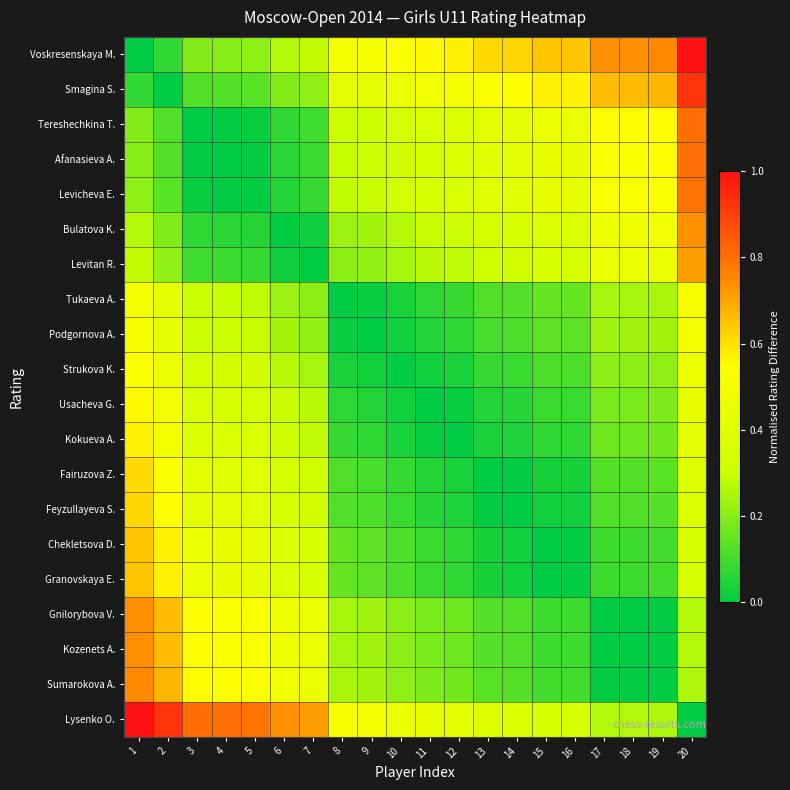

At which category does the chart reach its minimum across all series?

1